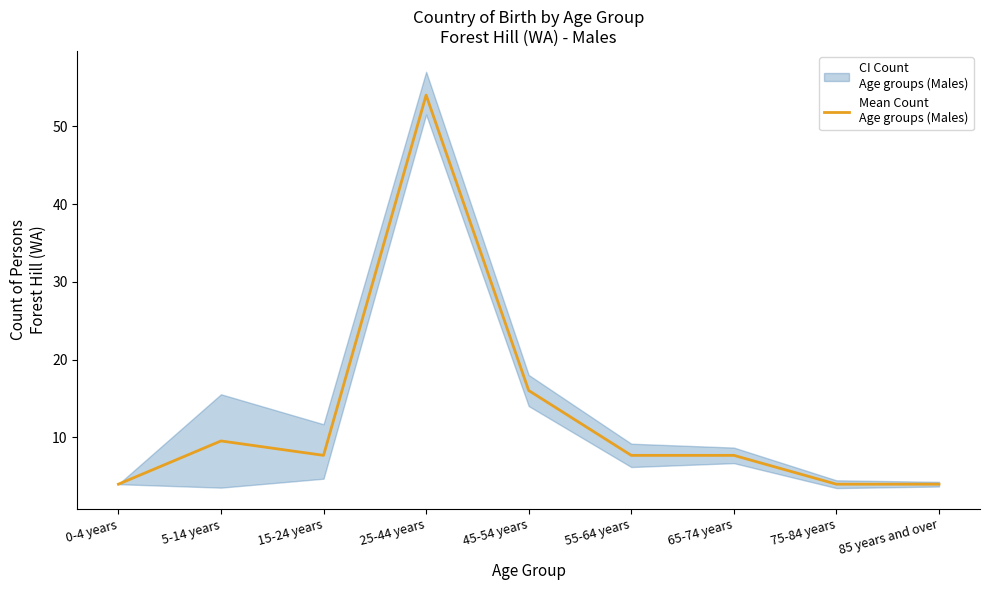

Which has a higher value, 5-14 years or 0-4 years?

5-14 years